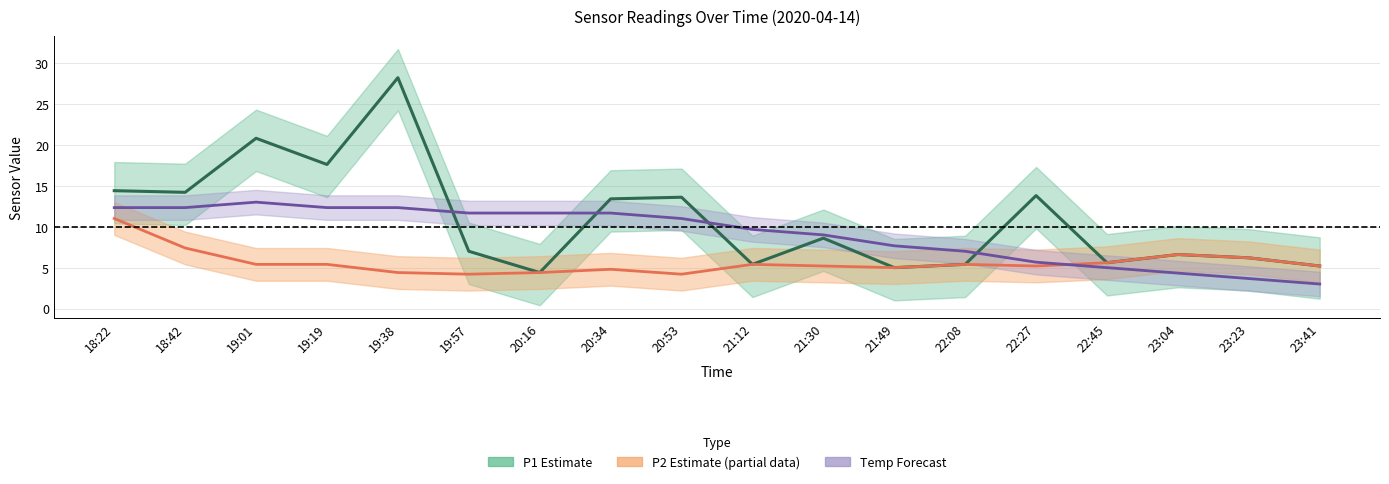

What is the greatest value displayed?

28.2